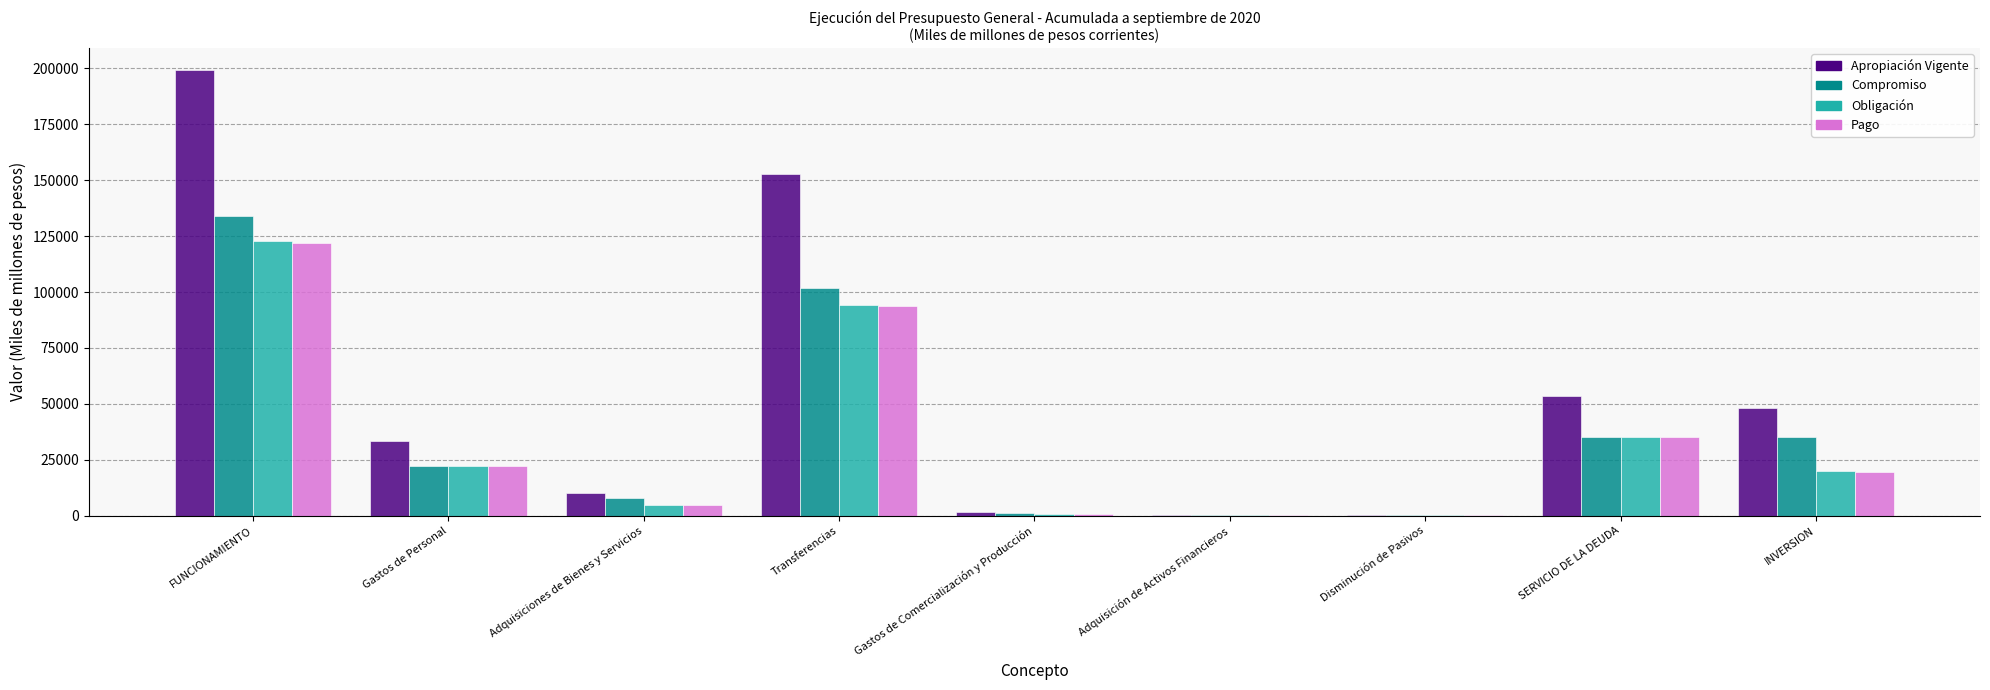

How many groups of bars are there?

9